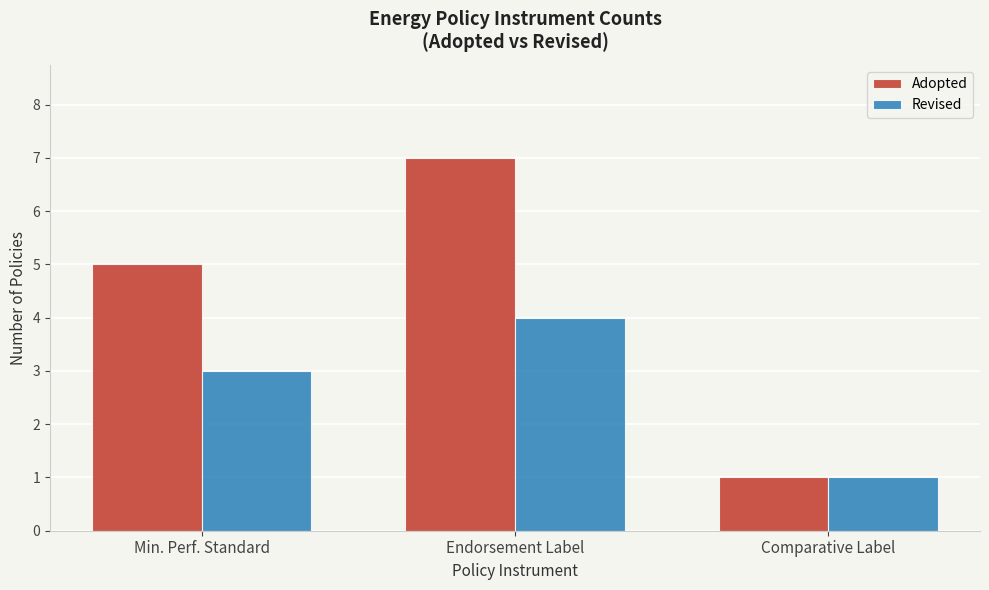

How many data points in Revised are less than 3?

1